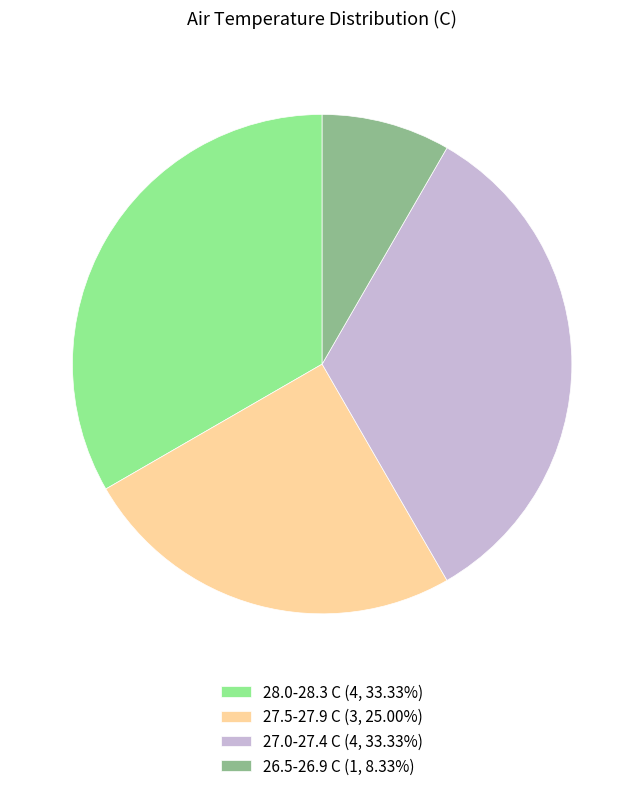

Does 27.0-27.4 C (4, 33.33%) account for over 50% of the chart?

No